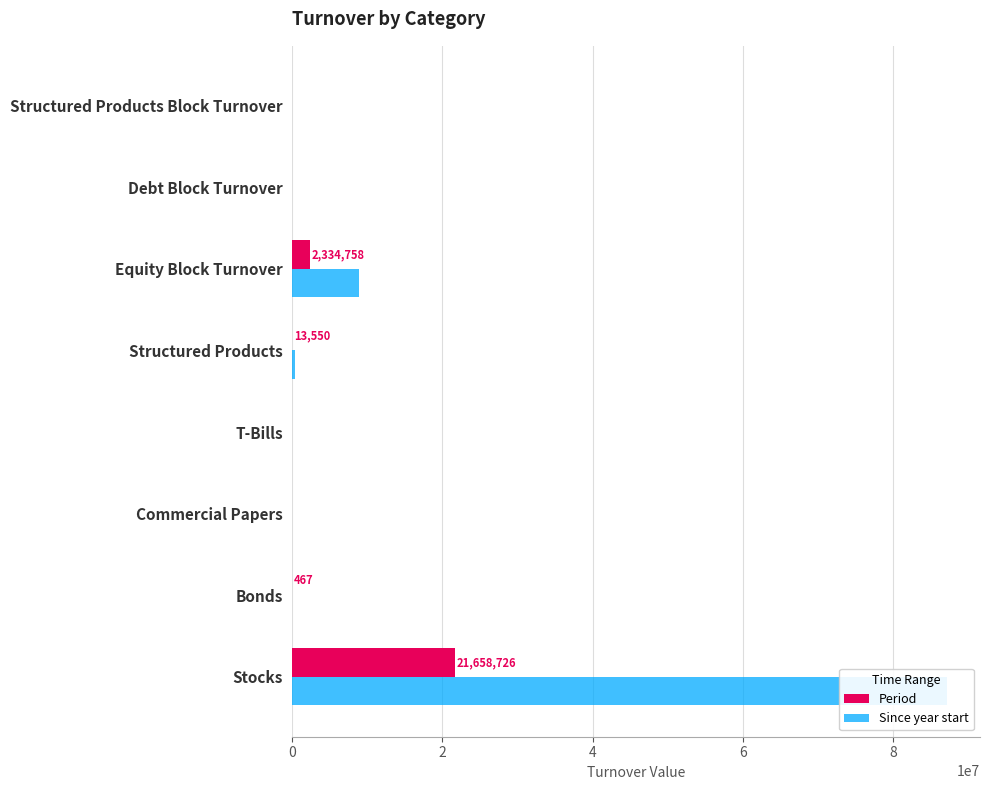

Are the bars horizontal?

Yes